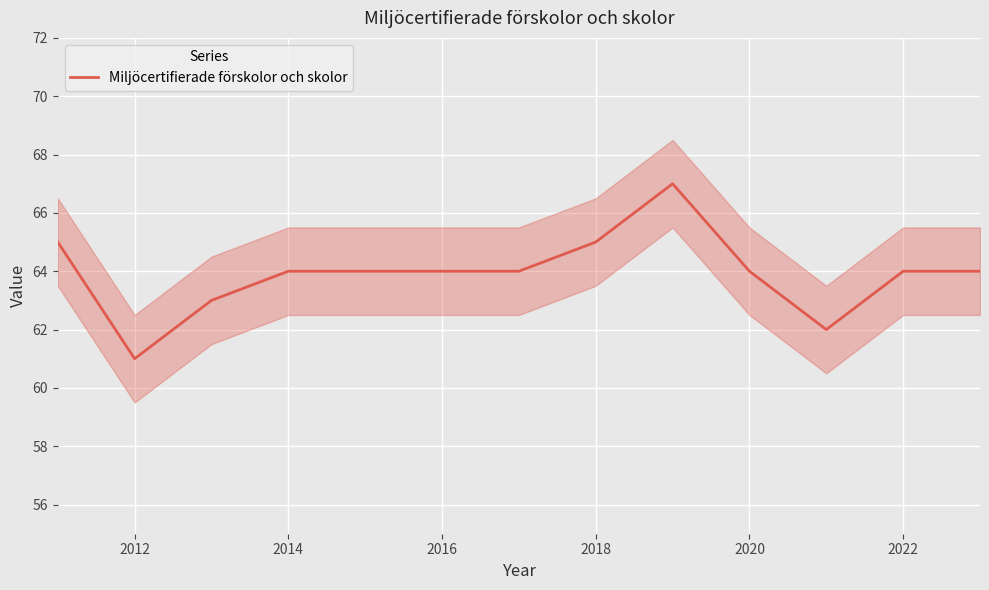

Is it true that Miljöcertifierade förskolor och skolor equals 64 at 2022?

True